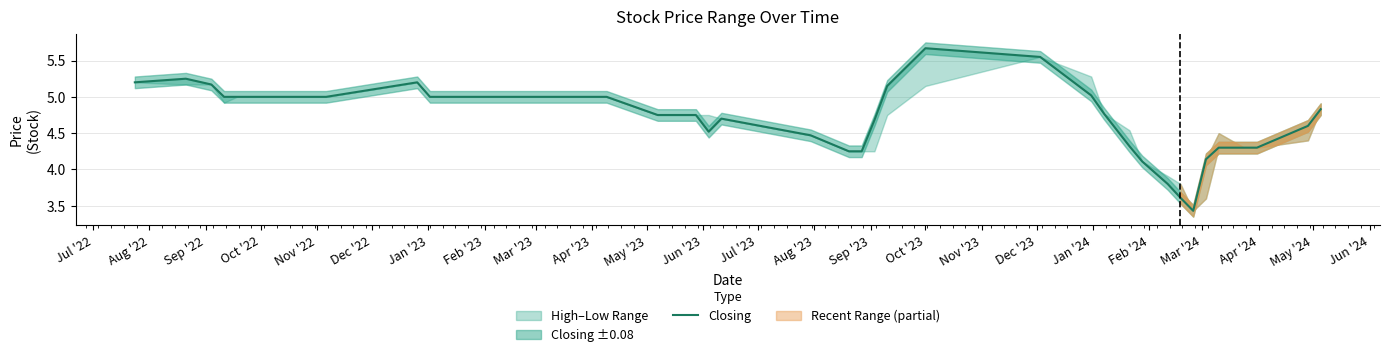

What position from the left is Dec '23?

18